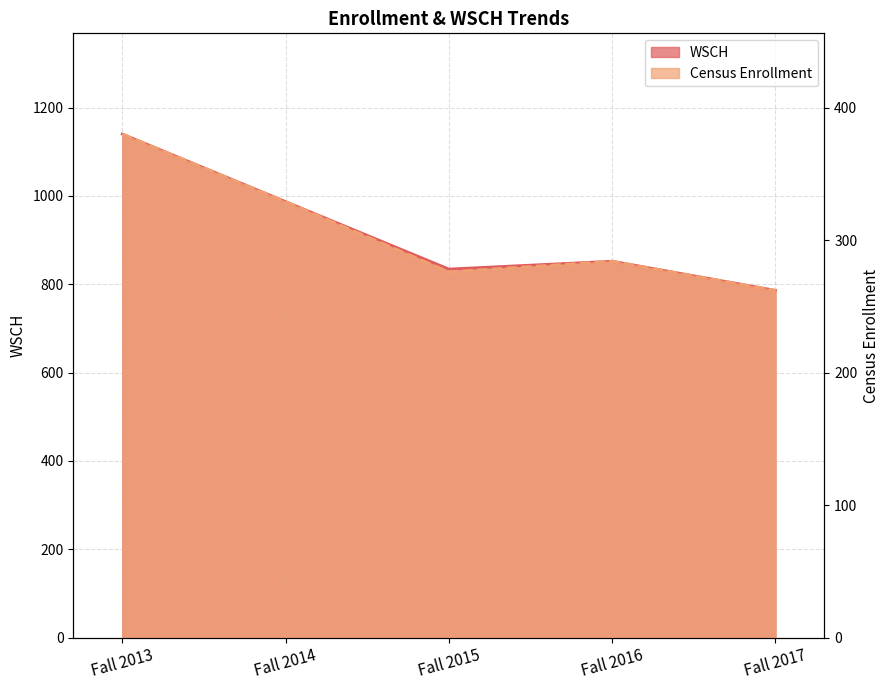

What is the difference between the Census Enrollment values at Fall 2017 and Fall 2014?

67.0